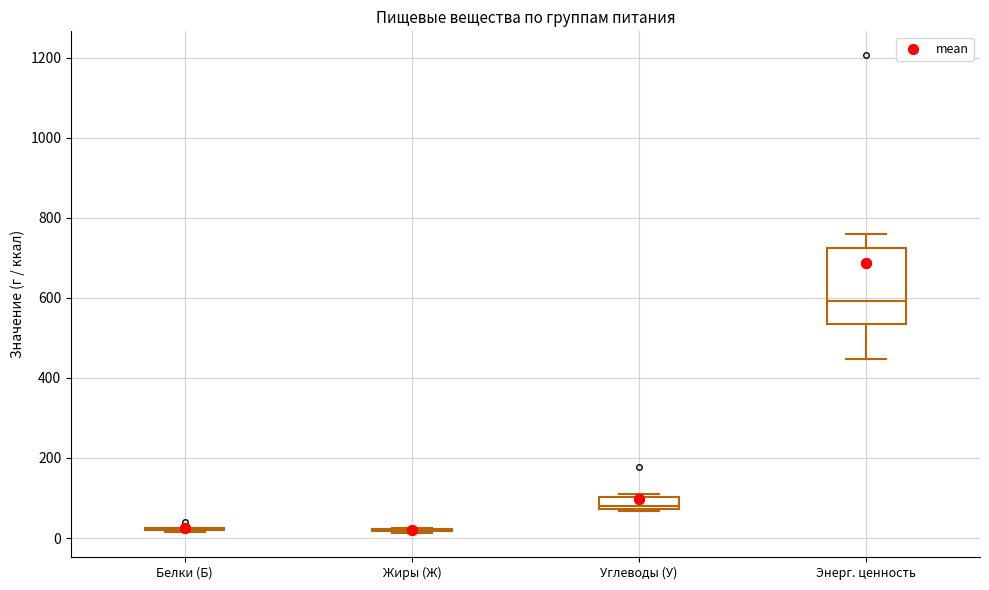

Reading left to right, read every box against the y-axis: the position of its median line, the range the box covers, and the ends of its whiskers. The values are not printed on the chart, so give them approximately, as read against the axis.

Белки (Б): box collapsed to a line at 20, whiskers 20 to 20
Жиры (Ж): box collapsed to a line at 20, whiskers 20 to 20
Углеводы (У): median 80 (just above the box's lower edge), box 80 to 100, whiskers 60 to 120
Энерг. ценность: median 600, box 540 to 720, whiskers 440 to 760